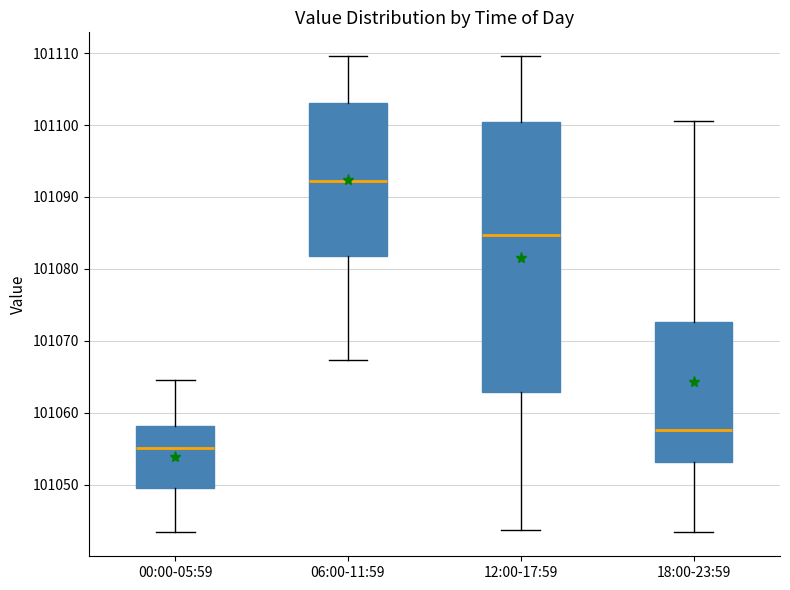

Reading left to right, transcribe this box plot: for each box, give where its median line is, the range the box spans, and where its two whiskers end, as read against the y-axis. The values are not printed on the chart, so give them approximately, as read against the axis.

00:00-05:59: median 101055, box 101049 to 101058, whiskers 101043 to 101065
06:00-11:59: median 101092, box 101082 to 101103, whiskers 101067 to 101110
12:00-17:59: median 101085, box 101063 to 101100, whiskers 101044 to 101110
18:00-23:59: median 101058, box 101053 to 101073, whiskers 101043 to 101101